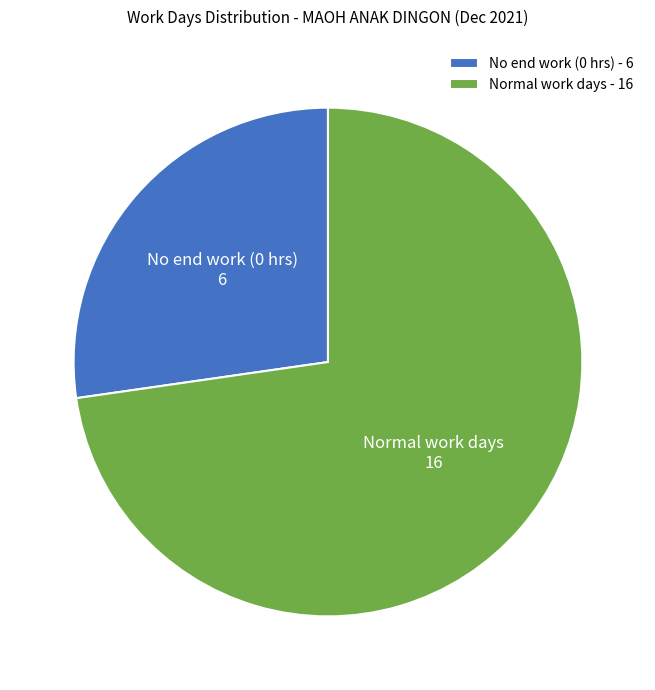

Approximately how many times larger is the value at Normal work days - 16 compared to No end work (0 hrs) - 6?

2.7